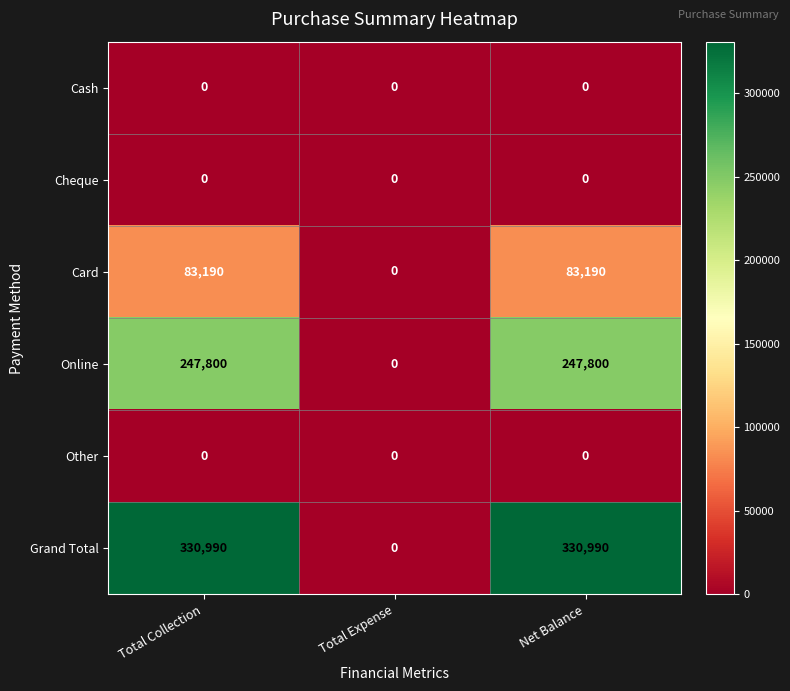

Is the value of Grand Total at Total Collection greater than the value of Online at Total Expense?

Yes